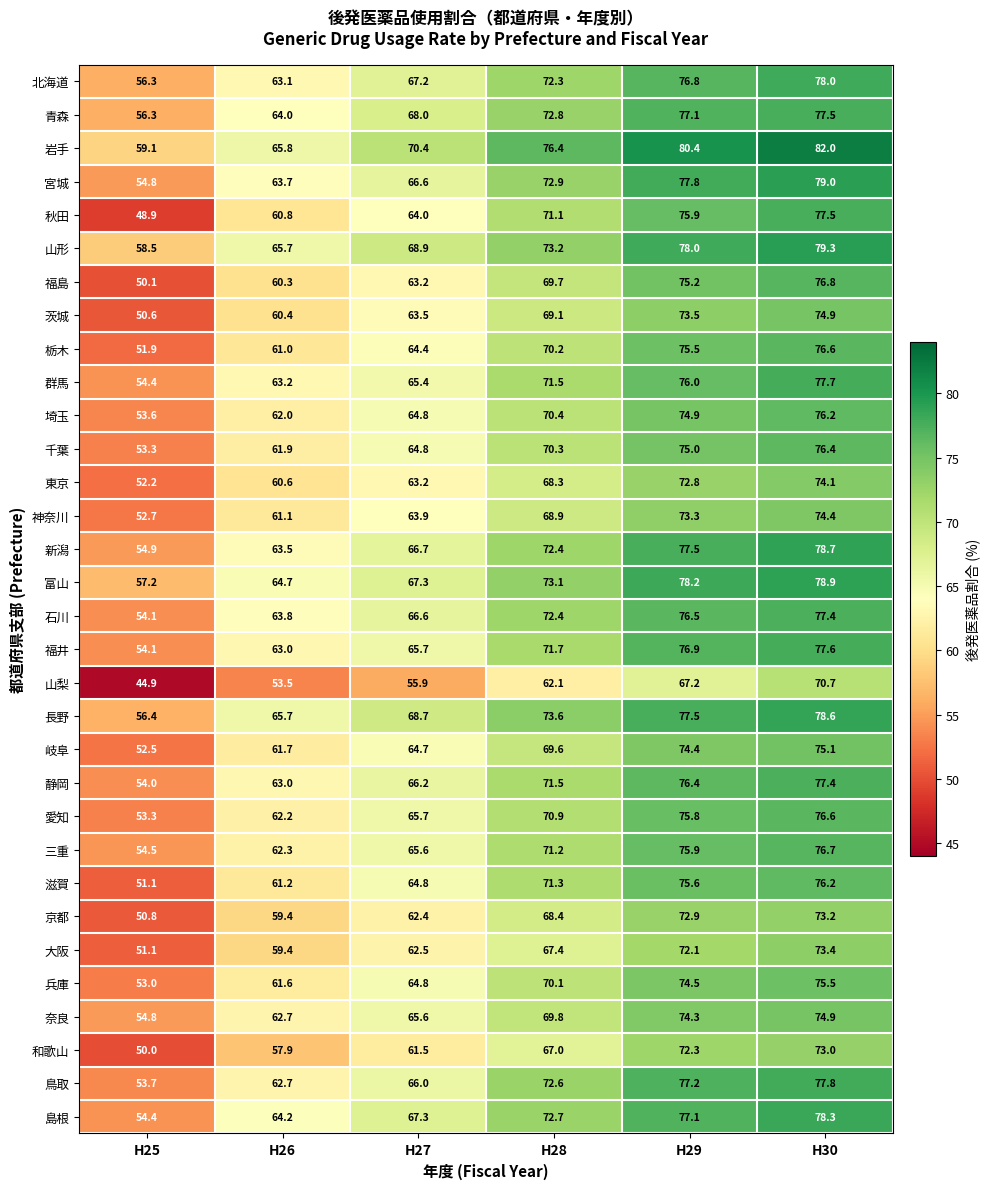

List the labels in order of 三重 value, largest first.

H30, H29, H28, H27, H26, H25